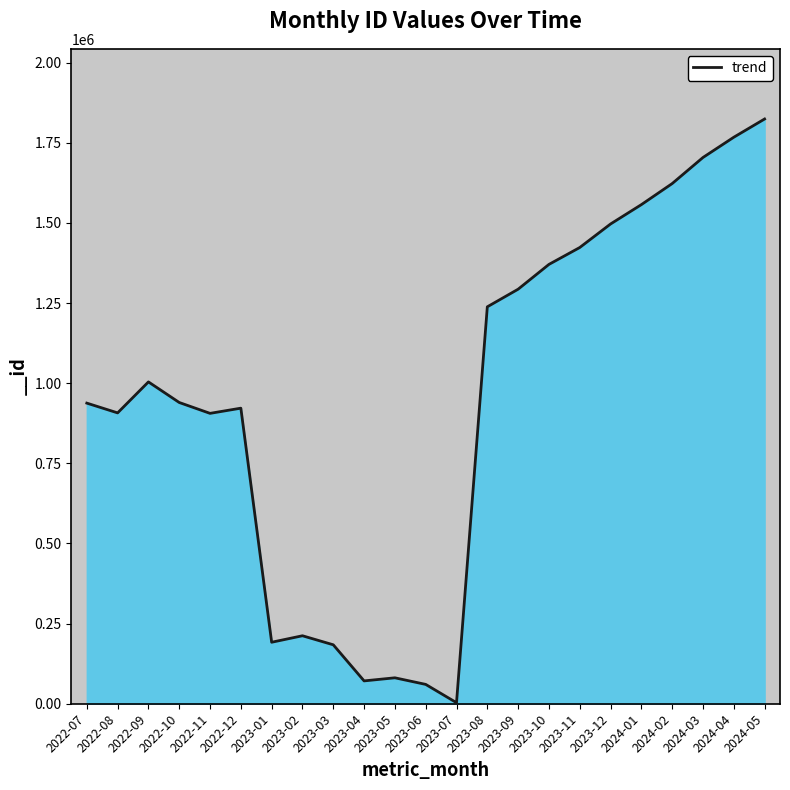

What is the change in value from 2022-07 to 2024-03?

+766336